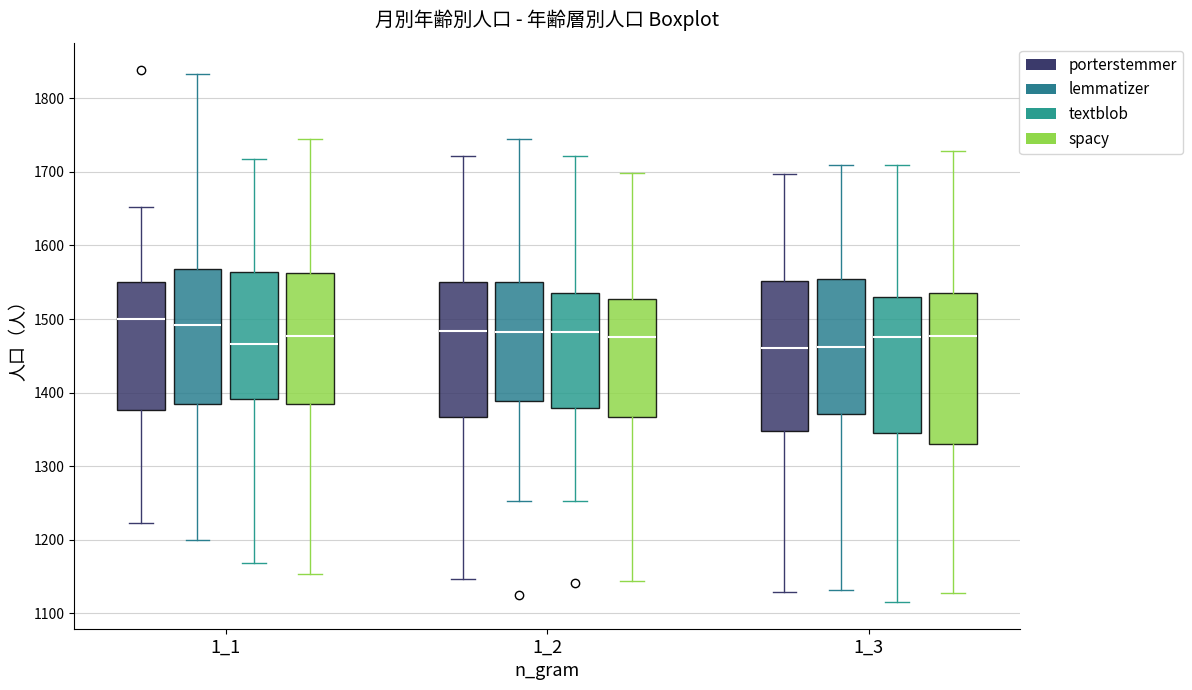

Reading left to right, read every box against the y-axis: the position of its median line, the range the box covers, and the ends of its whiskers. The values are not printed on the chart, so give them approximately, as read against the axis.

1_1 (porterstemmer): median 1500, box 1380 to 1550, whiskers 1220 to 1650
1_1 (lemmatizer): median 1490, box 1380 to 1570, whiskers 1200 to 1830
1_1 (textblob): median 1470, box 1390 to 1560, whiskers 1170 to 1720
1_1 (spacy): median 1480, box 1390 to 1560, whiskers 1150 to 1750
1_2 (porterstemmer): median 1480, box 1370 to 1550, whiskers 1150 to 1720
1_2 (lemmatizer): median 1480, box 1390 to 1550, whiskers 1250 to 1750
1_2 (textblob): median 1480, box 1380 to 1530, whiskers 1250 to 1720
1_2 (spacy): median 1480, box 1370 to 1530, whiskers 1140 to 1700
1_3 (porterstemmer): median 1460, box 1350 to 1550, whiskers 1130 to 1700
1_3 (lemmatizer): median 1460, box 1370 to 1550, whiskers 1130 to 1710
1_3 (textblob): median 1480, box 1350 to 1530, whiskers 1120 to 1710
1_3 (spacy): median 1480, box 1330 to 1530, whiskers 1130 to 1730